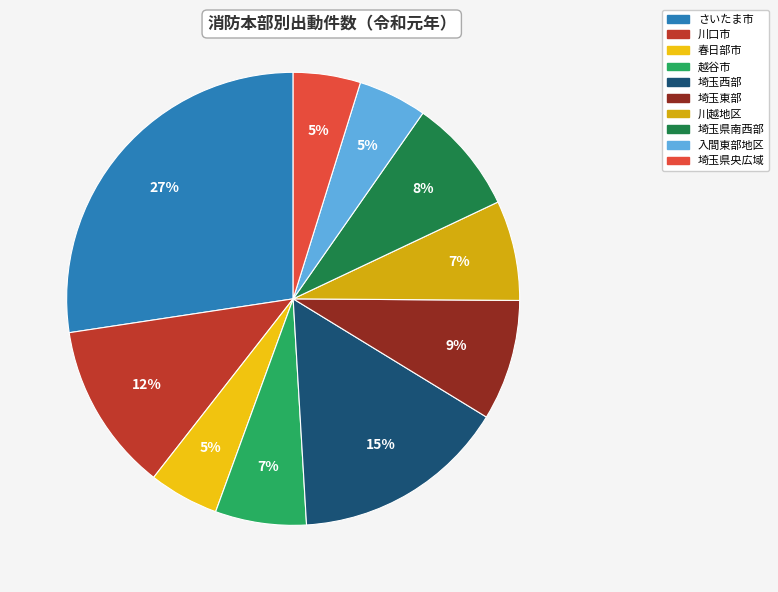

True or false: 川越地区 accounts for 1% of the total.

False